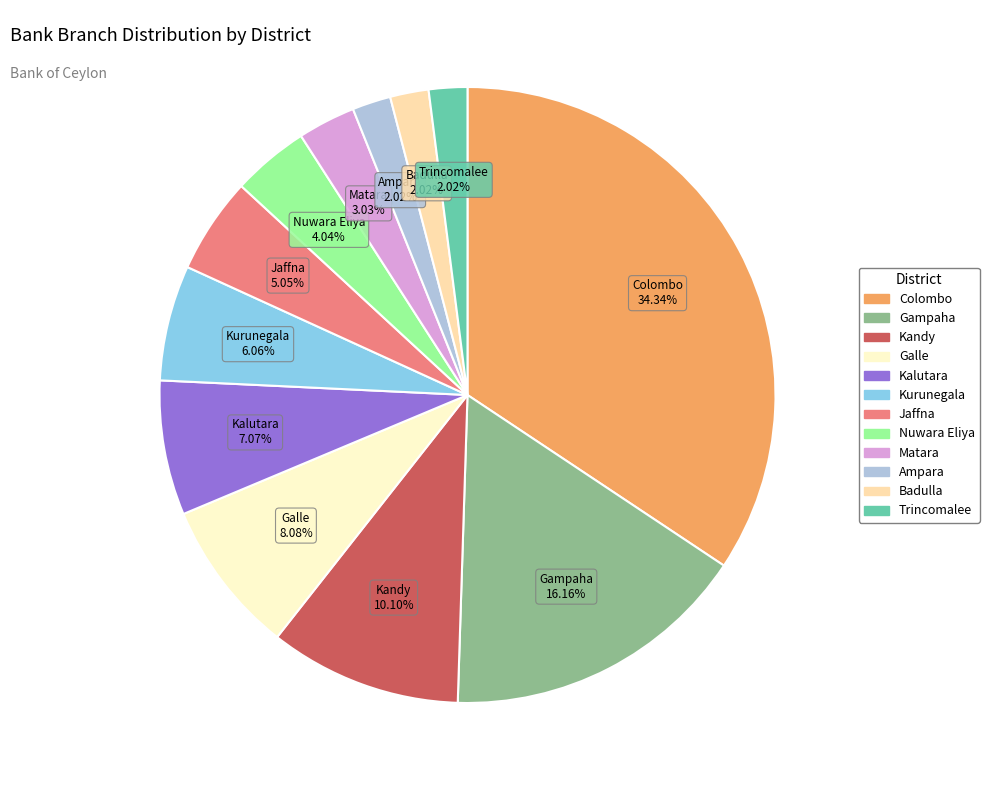

What is the largest slice in the pie chart?

Colombo